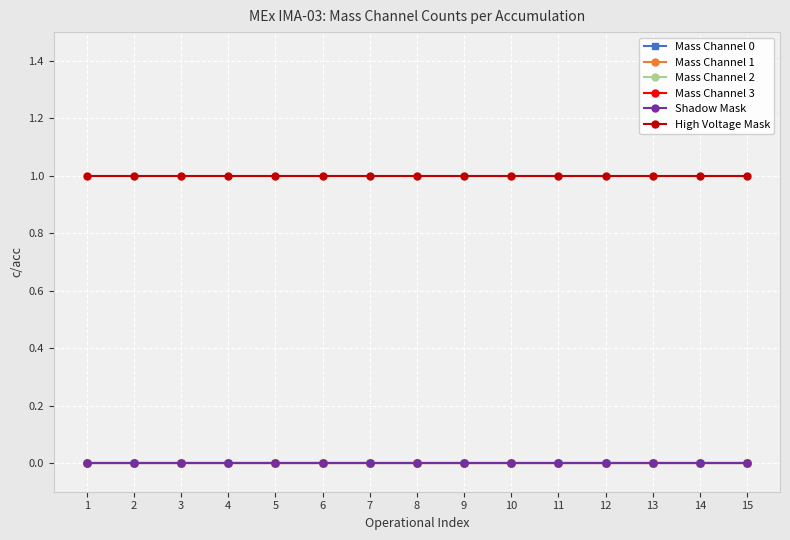

Where is Shadow Mask nearest to the value 0?

1